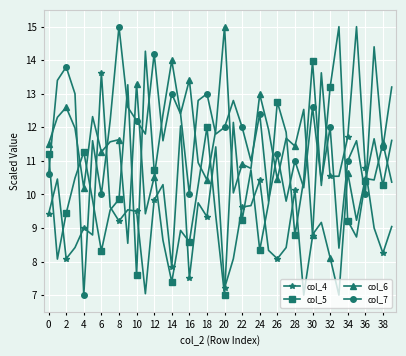

What is the greatest value displayed?

15.0